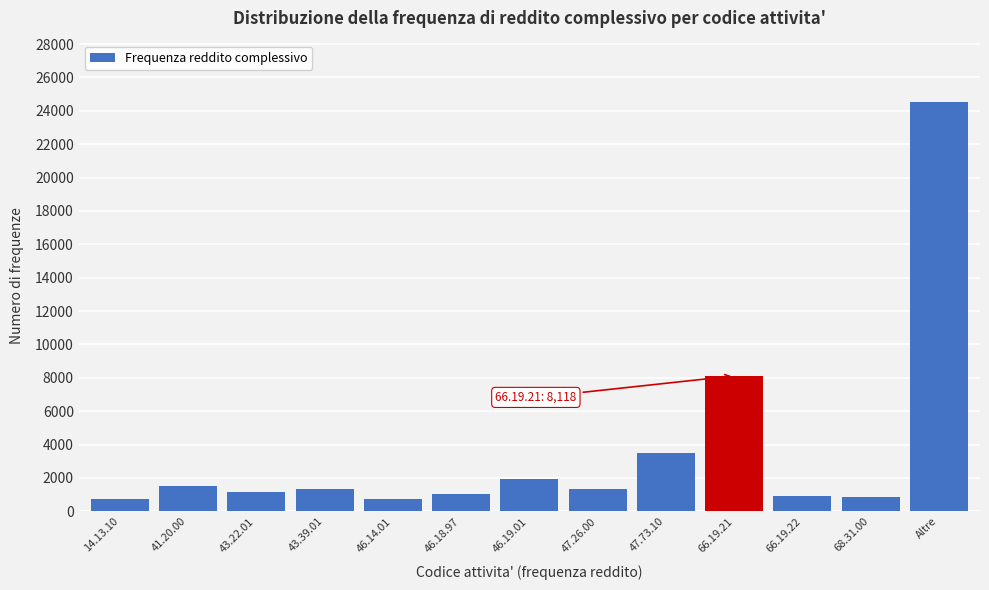

Where is the data nearest to the value 12627?

66.19.21